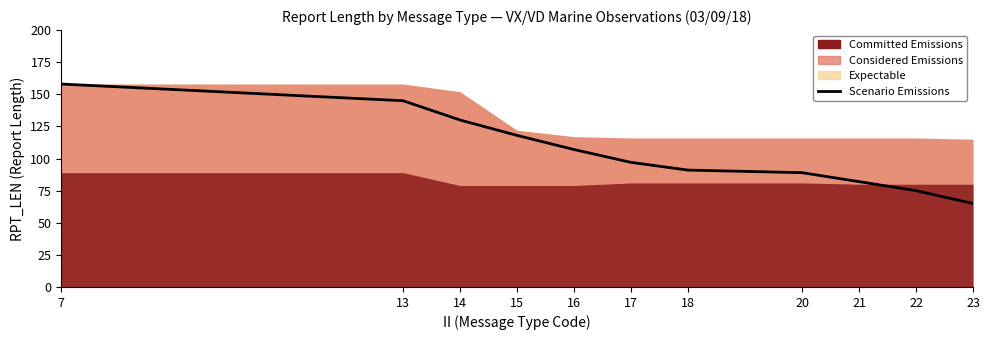

What is the smallest value displayed?

65